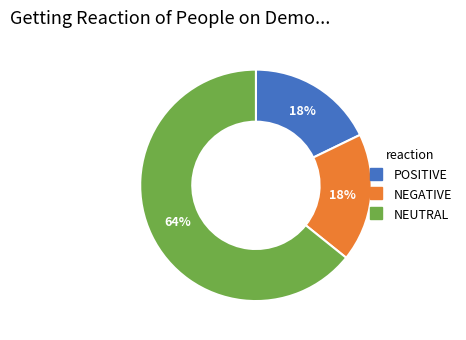

To the nearest percent, what is the difference between the largest and smallest slice percentages?

46%